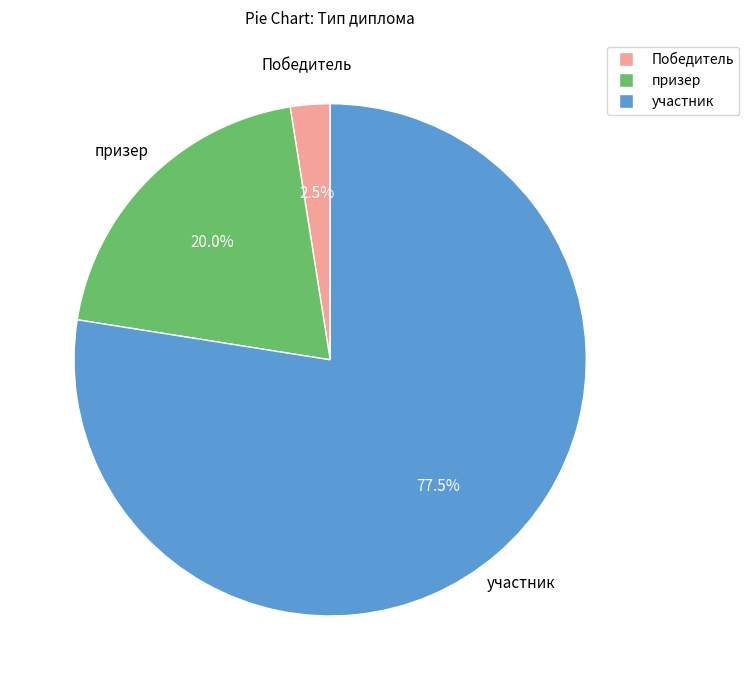

To the nearest percent, what portion does призер represent?

20%